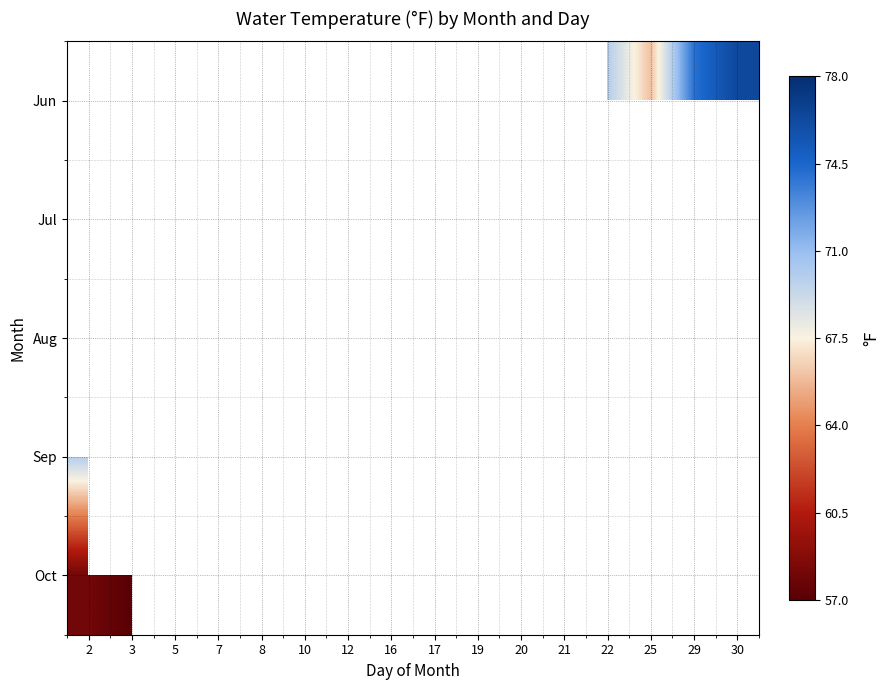

What value does the Aug series have at 19?

72.0